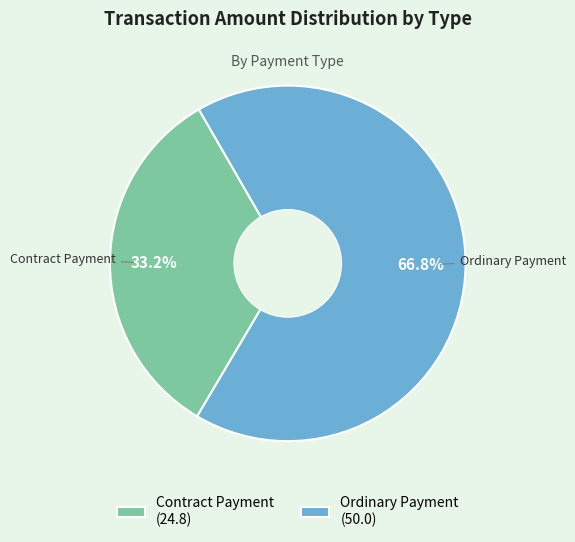

How many segments does this pie chart have?

2